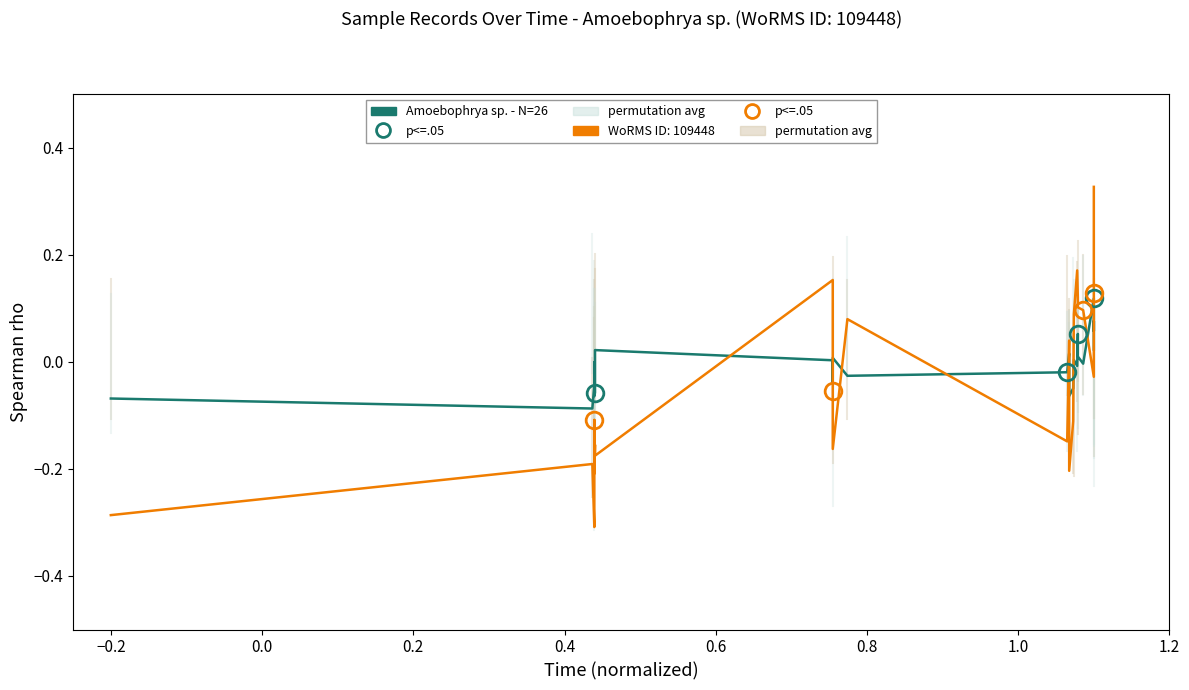

What is the greatest value displayed?

0.1